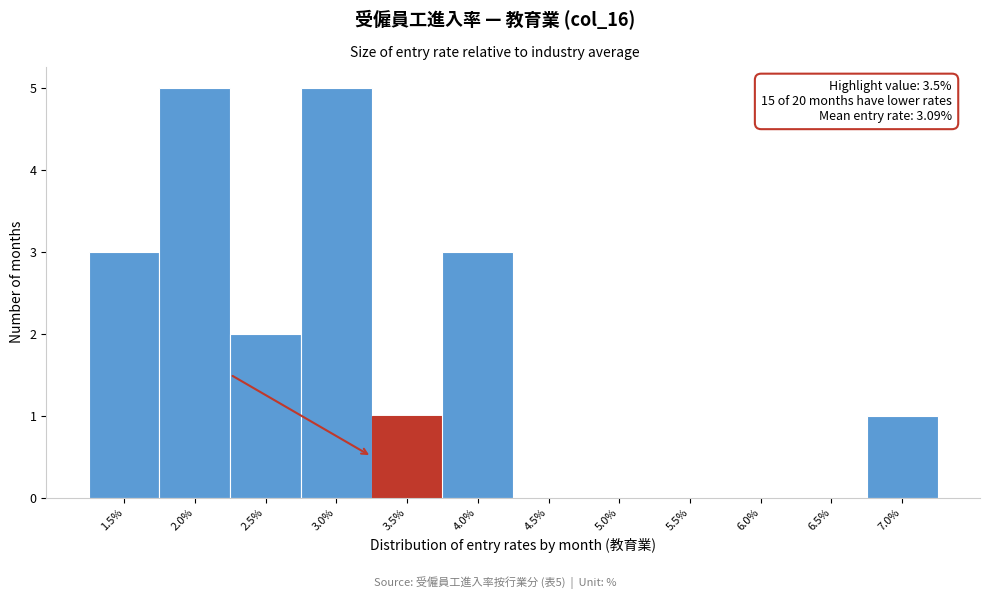

Reading left to right, what are all the values shown in this chart?

1.5%=3	2.0%=5	2.5%=2	3.0%=5	3.5%=1	4.0%=3	4.5%=0	5.0%=0	5.5%=0	6.0%=0	6.5%=0	7.0%=1